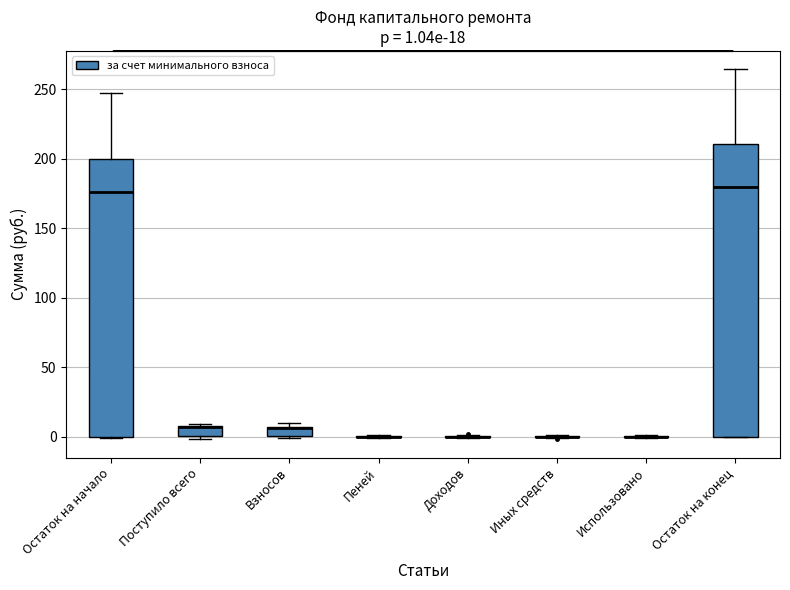

Which box is the tallest, from its lower edge to its upper edge?

Остаток на конец